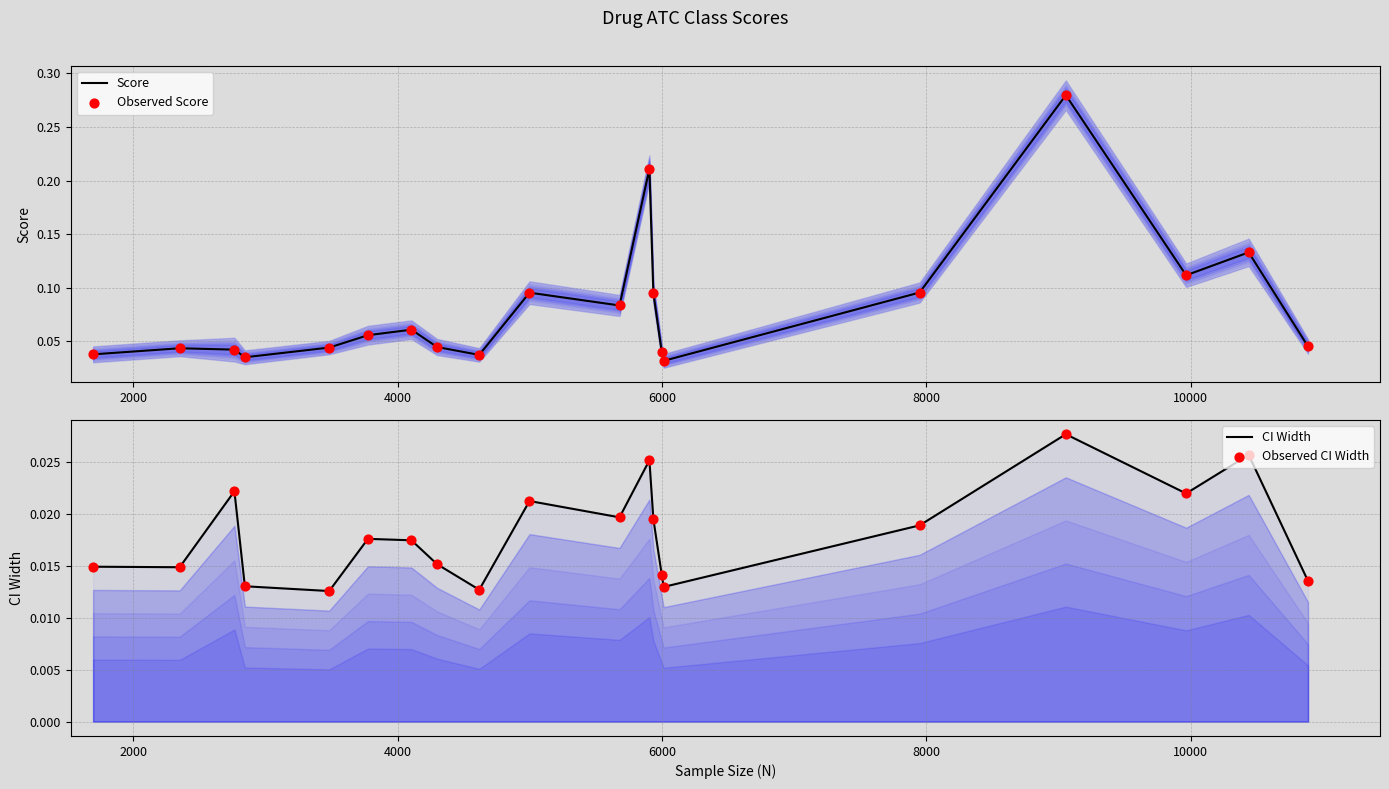

Is the value of Observed Score at 8000 greater than the value of CI Width at 13?

Yes